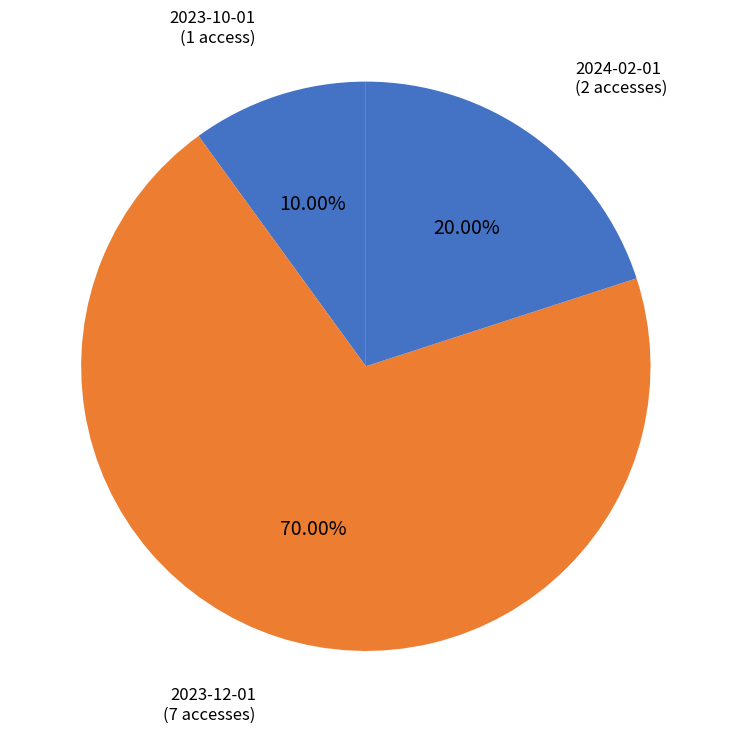

How many segments does this pie chart have?

3